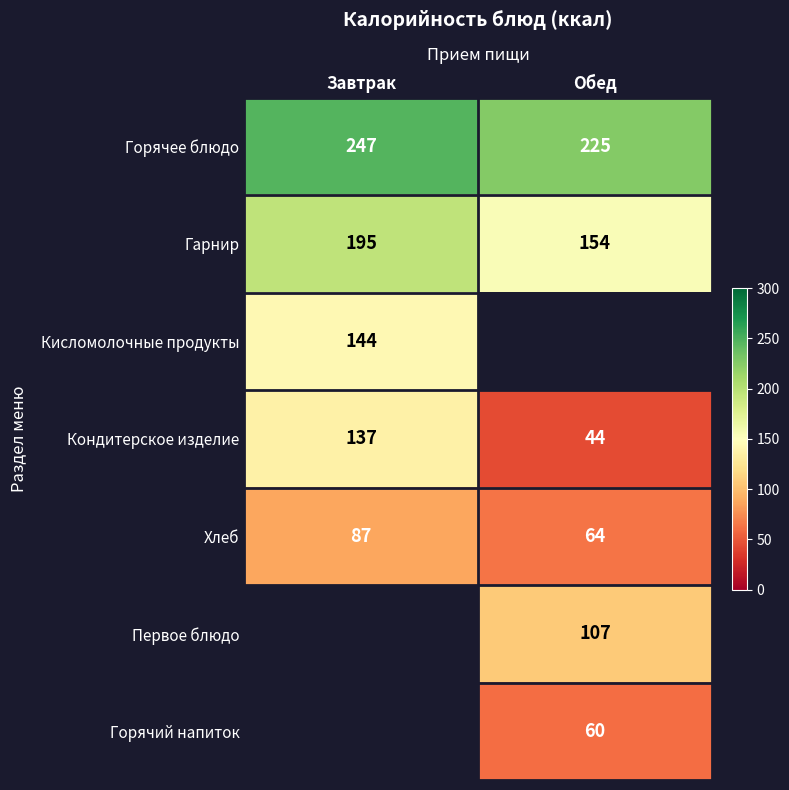

What is the smallest value displayed?

44.0